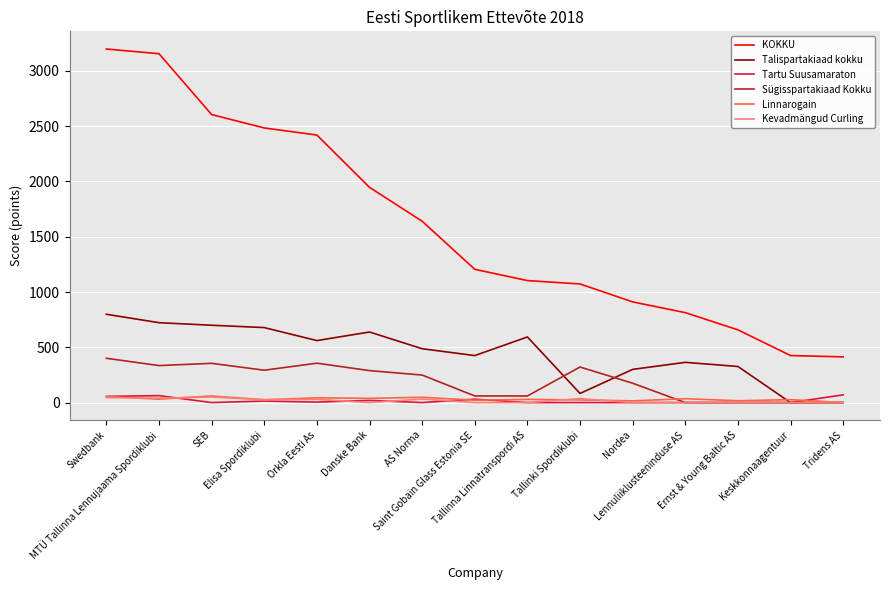

True or false: Kevadmängud Curling and KOKKU intersect in this chart.

False